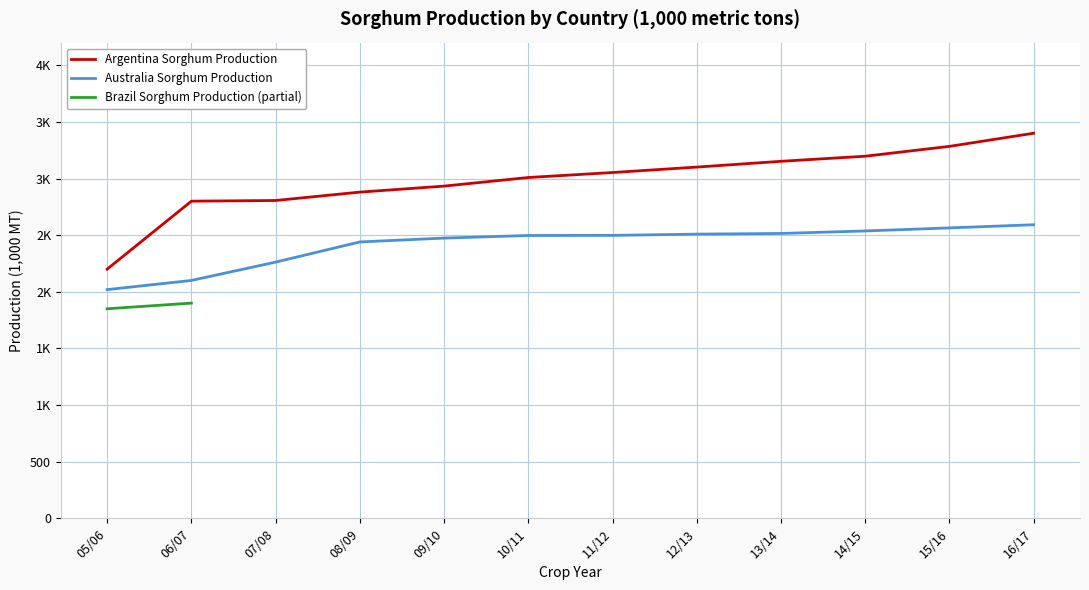

Between 16/17 and 09/10, which is larger?

16/17